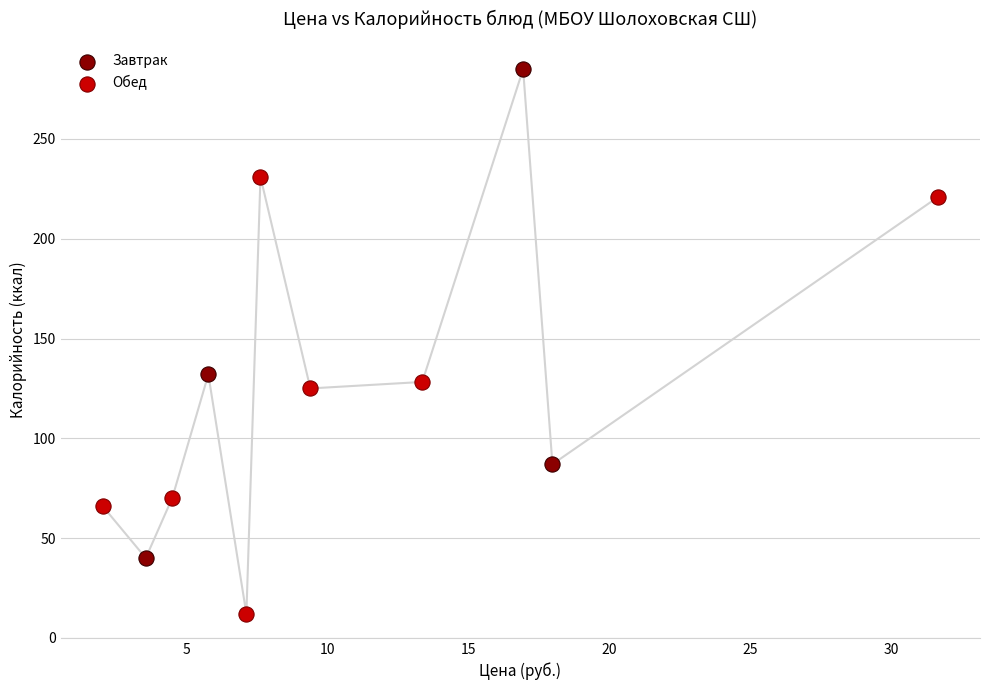

Which series reaches the maximum Y coordinate?

Завтрак